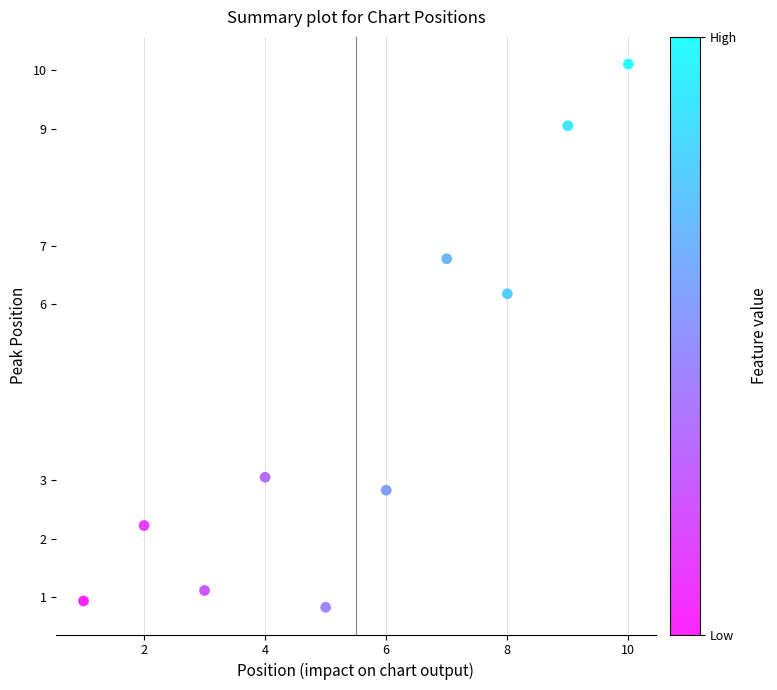

What Y value in the scatter plot is closest to 5?

6.2